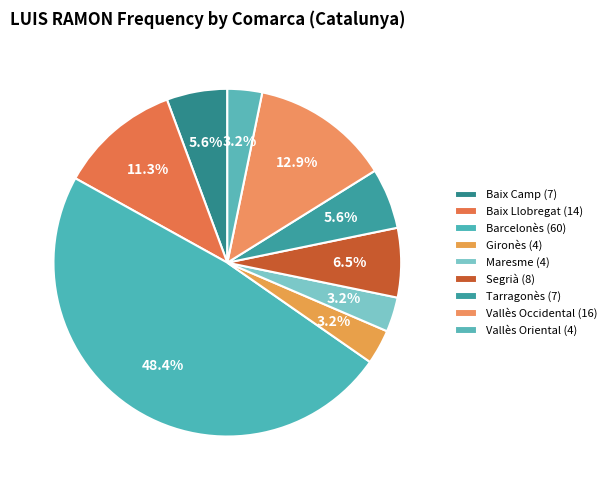

How many segments does this pie chart have?

9